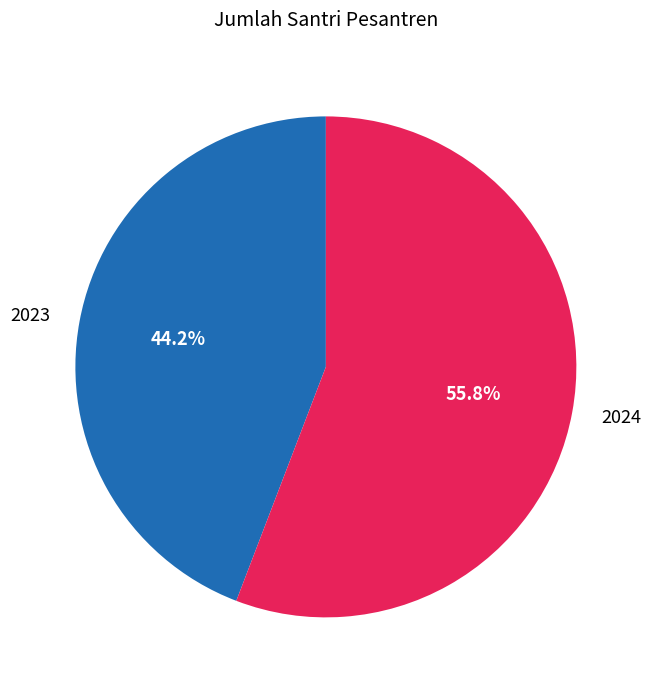

To the nearest percent, what percentage of the pie is 2024?

56%